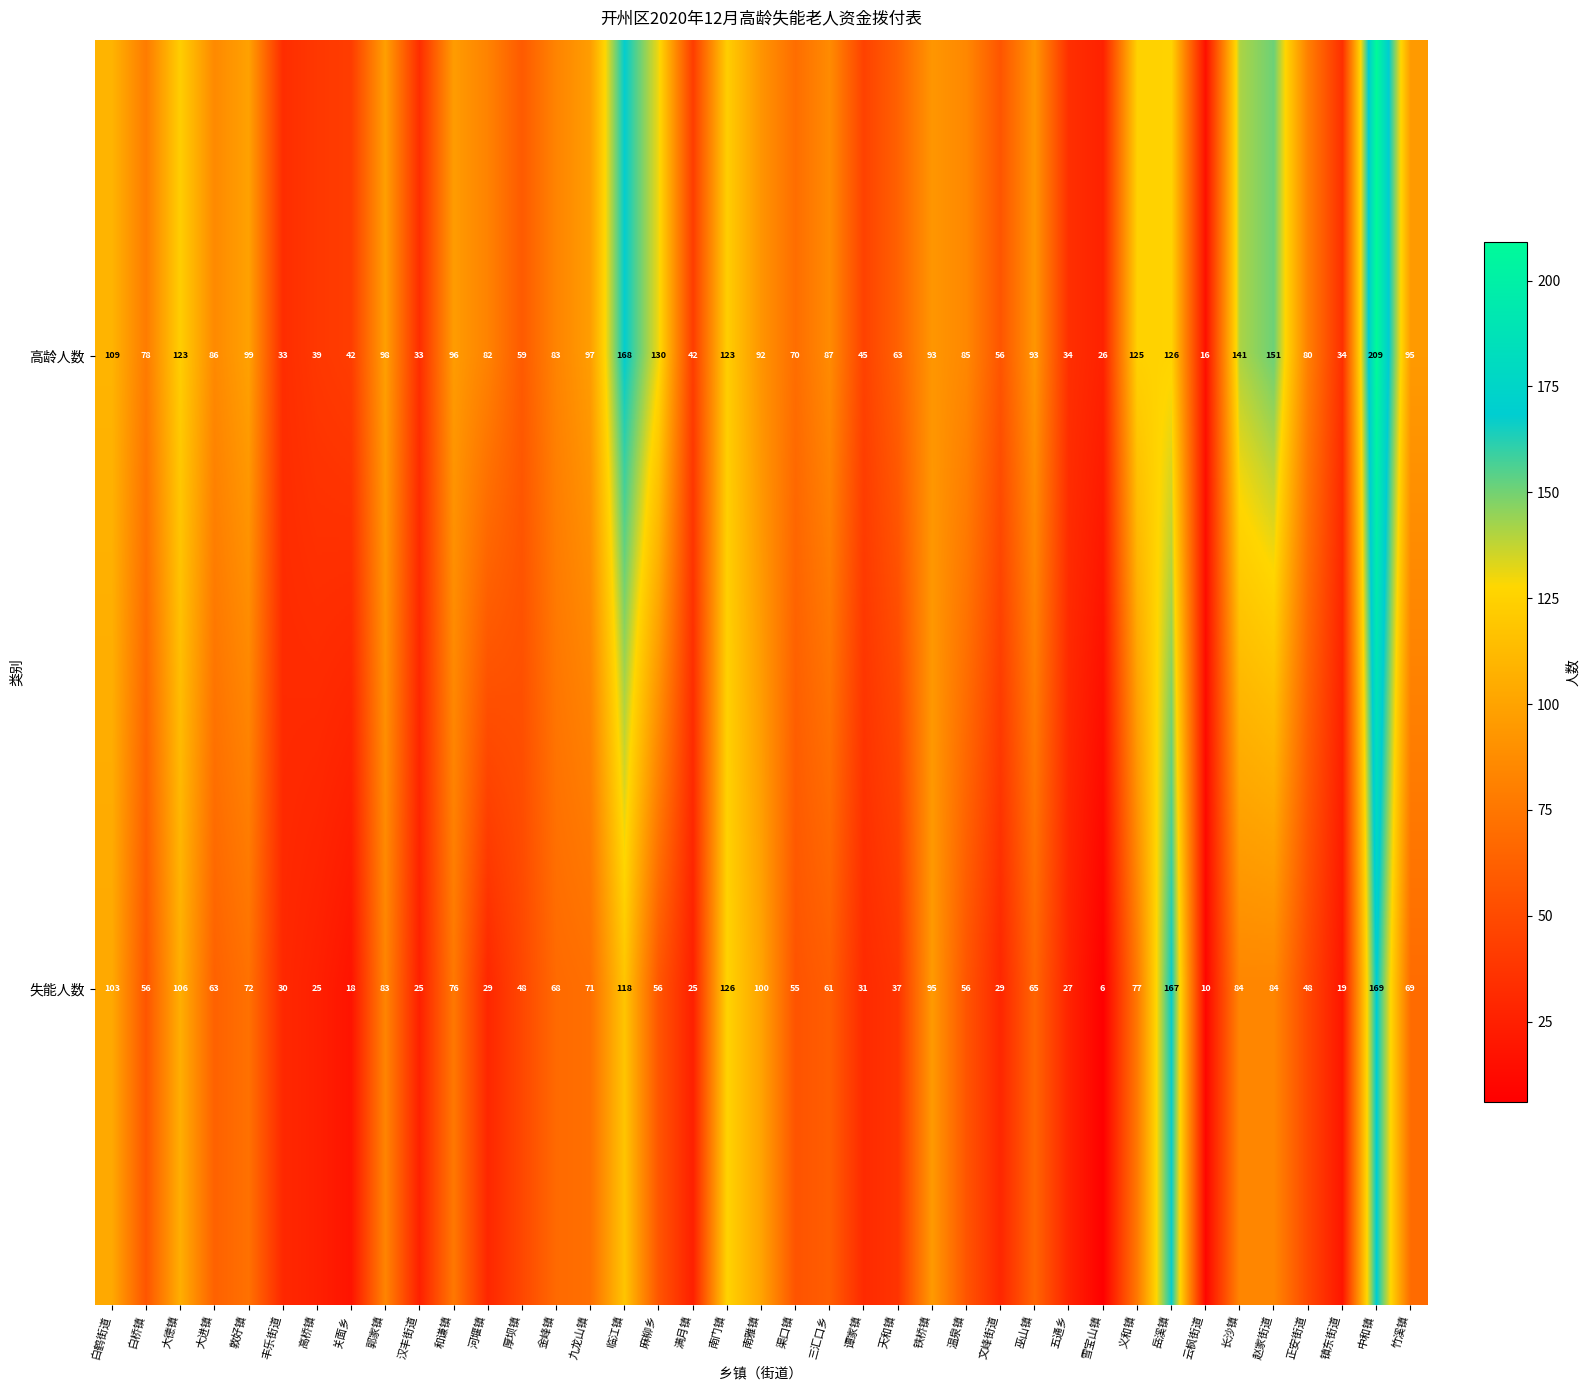

What is the sum of all 高龄人数 values?

3341